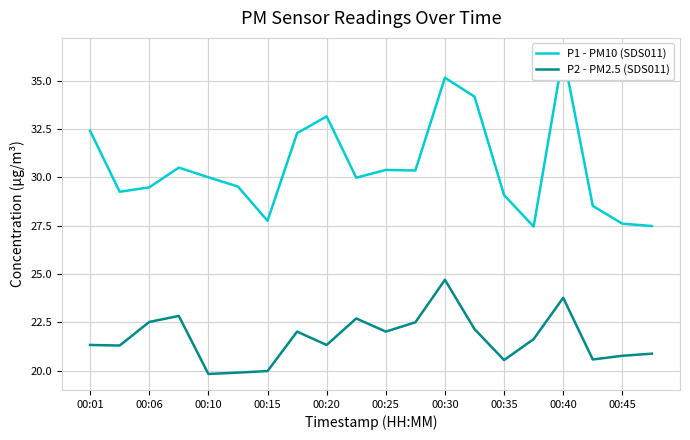

List the series in order of their overall mean, highest first.

P1 - PM10 (SDS011), P2 - PM2.5 (SDS011)